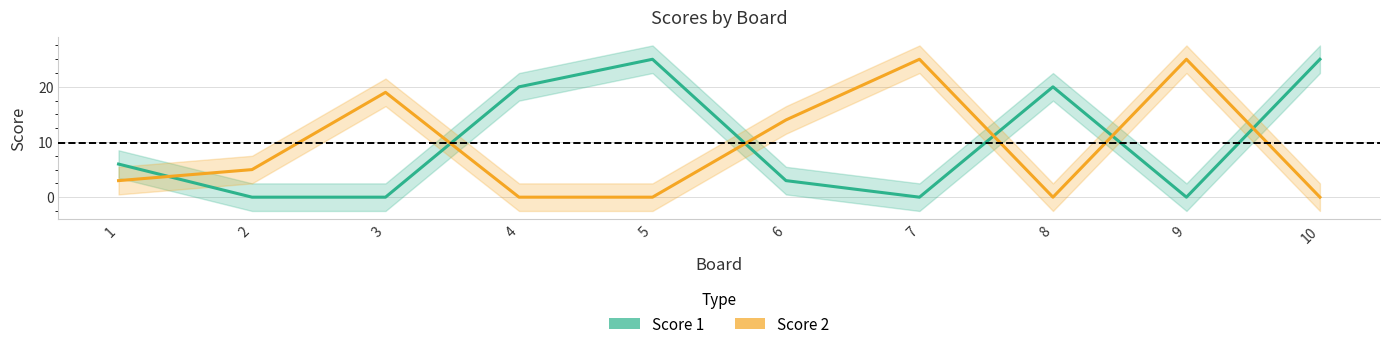

Which series changed the most between 2 and 6?

Score 2